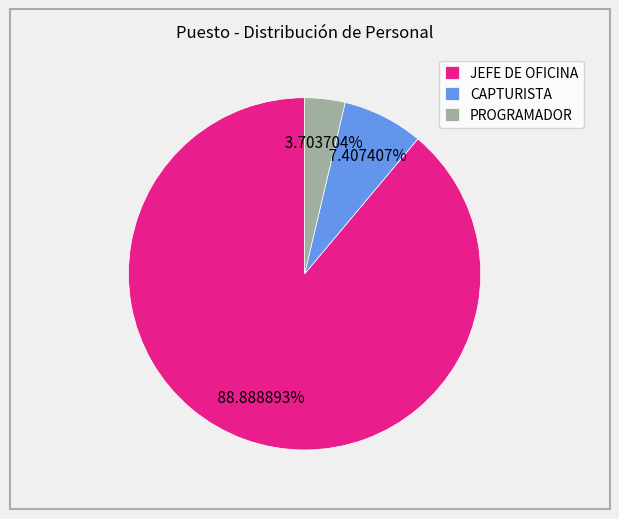

The JEFE DE OFICINA slice represents 89% of the pie. True or false?

True